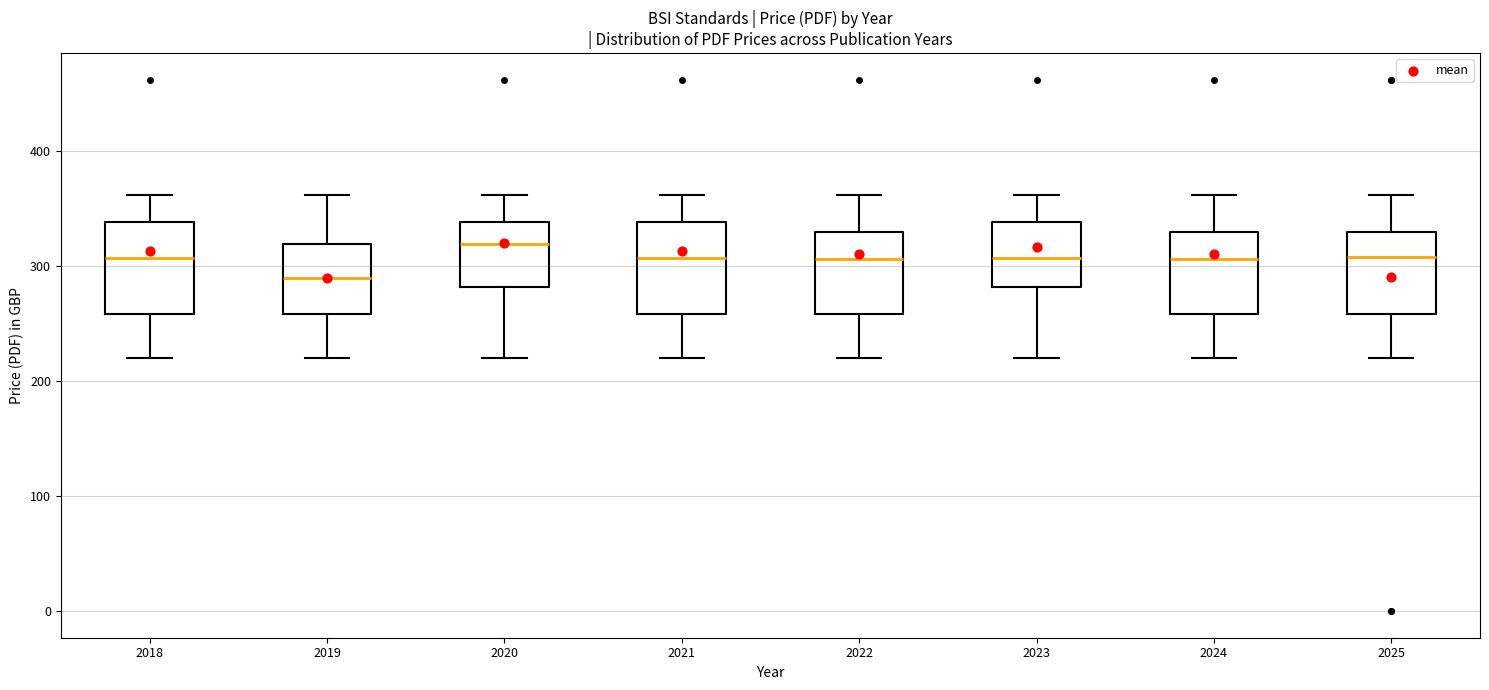

Which box's median line is the lowest?

2019